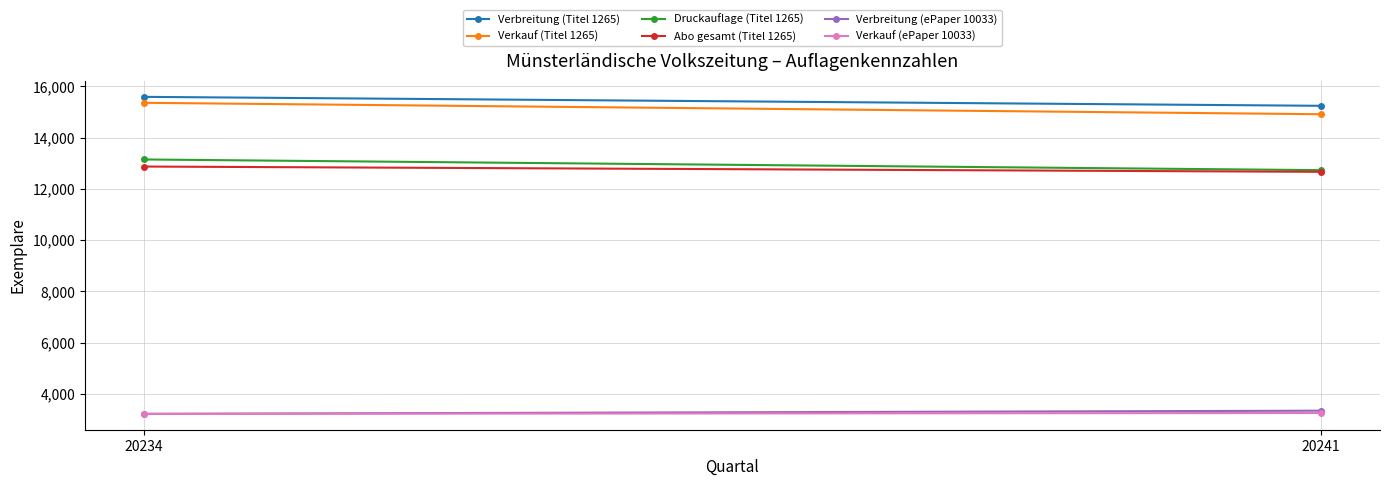

What is the sum of the Verkauf (ePaper 10033) values at 20234 and 20241?

6486